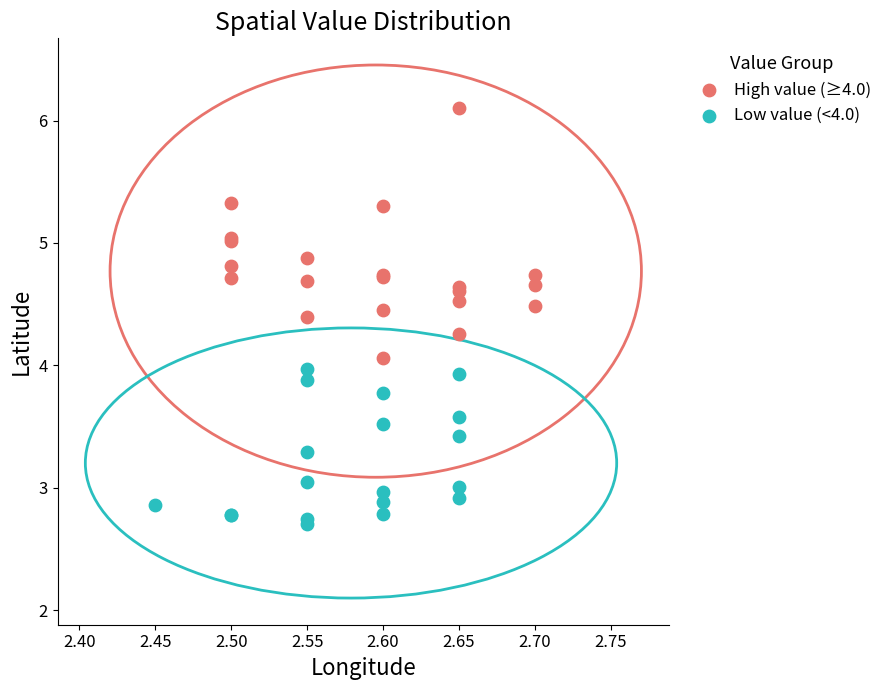

Which series has the widest spread of Y values?

High value (≥4.0)